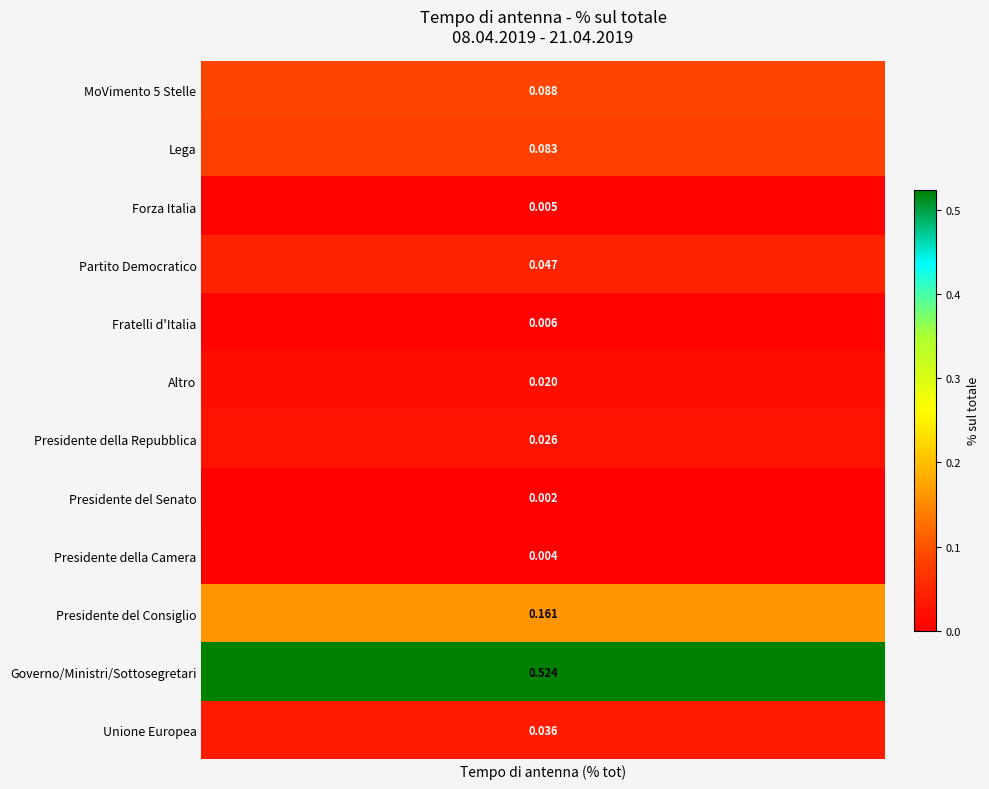

Reading right to left, what are all the values shown in this chart?

0.0	0.5	0.2	0.0	0.0	0.0	0.0	0.0	0.0	0.0	0.1	0.1